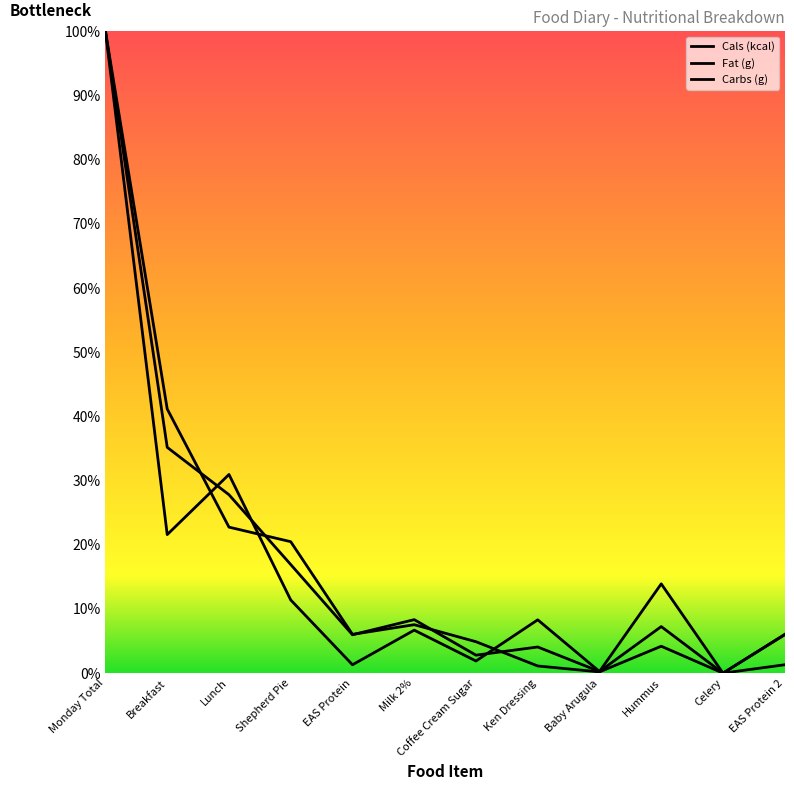

Does the chart display data point markers on the line(s)?

No